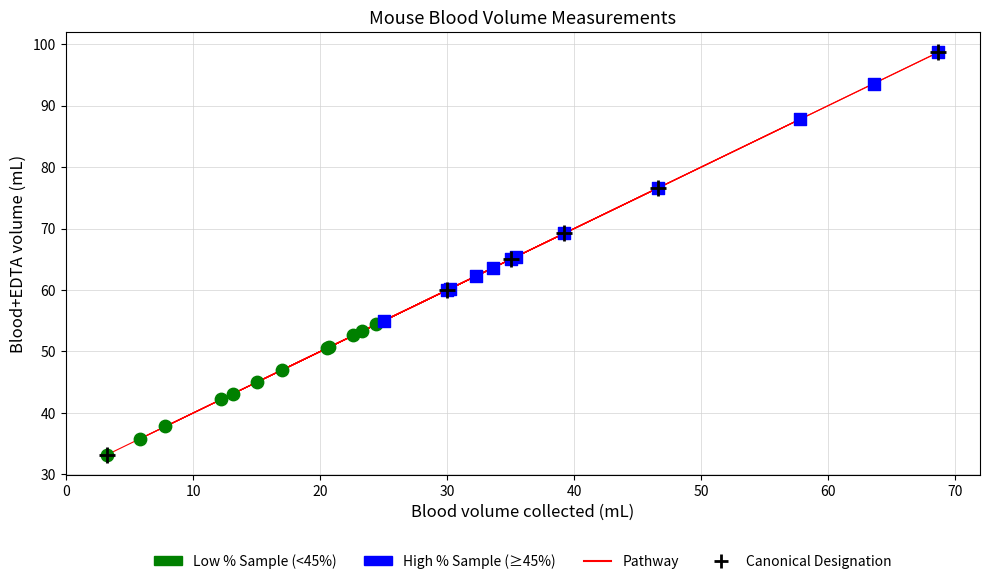

Which series has the largest Y range (max minus min)?

Canonical Designation